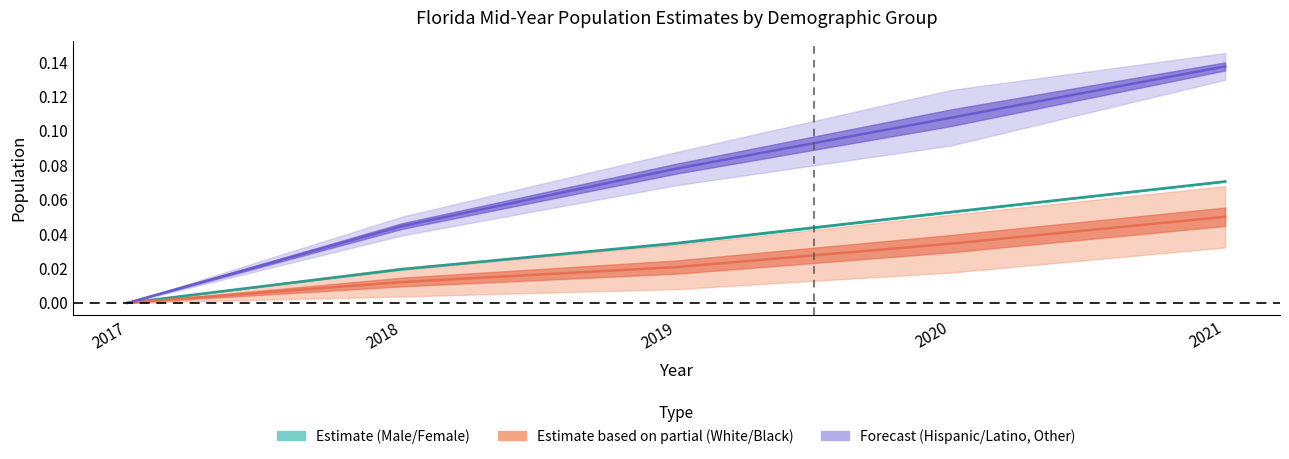

Which has a higher value, 2017 or 2020?

2020